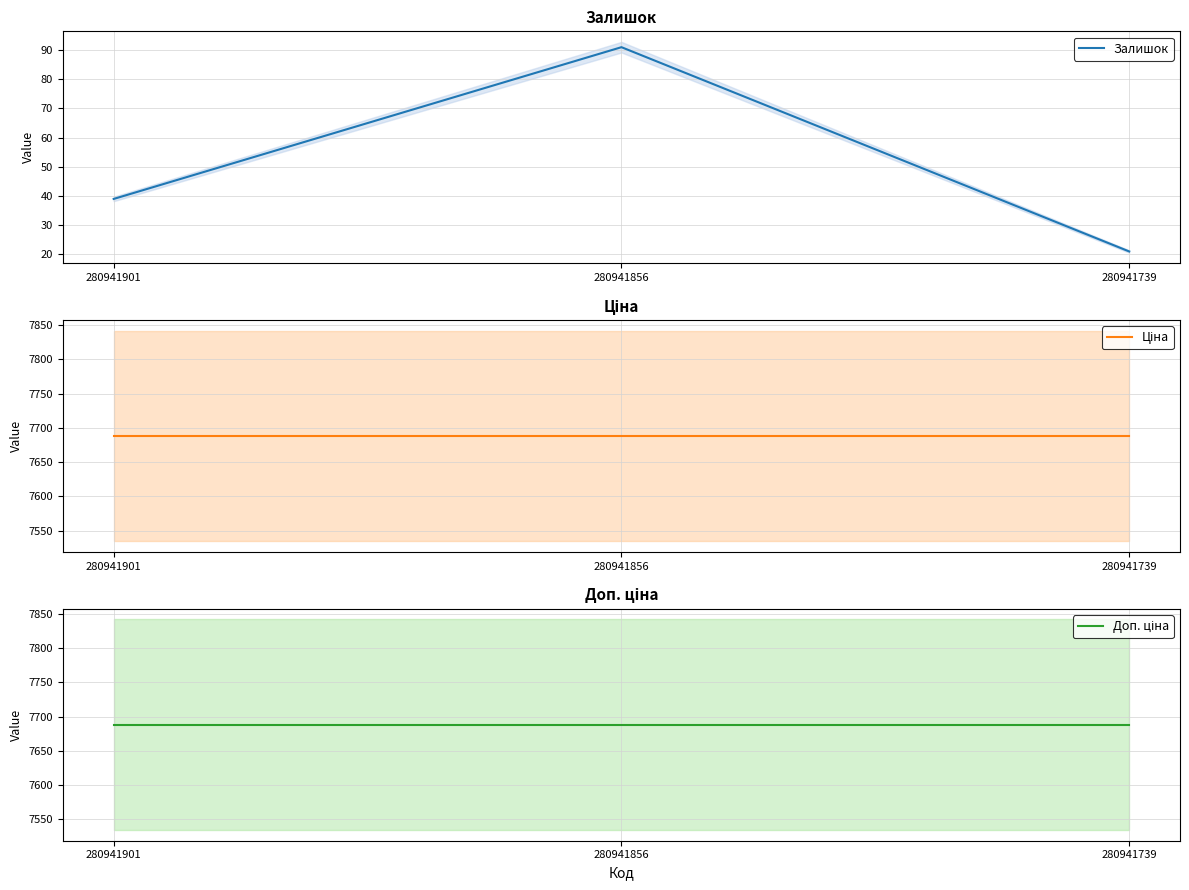

What is the approximate value of Ціна at 280941901?

7688.0